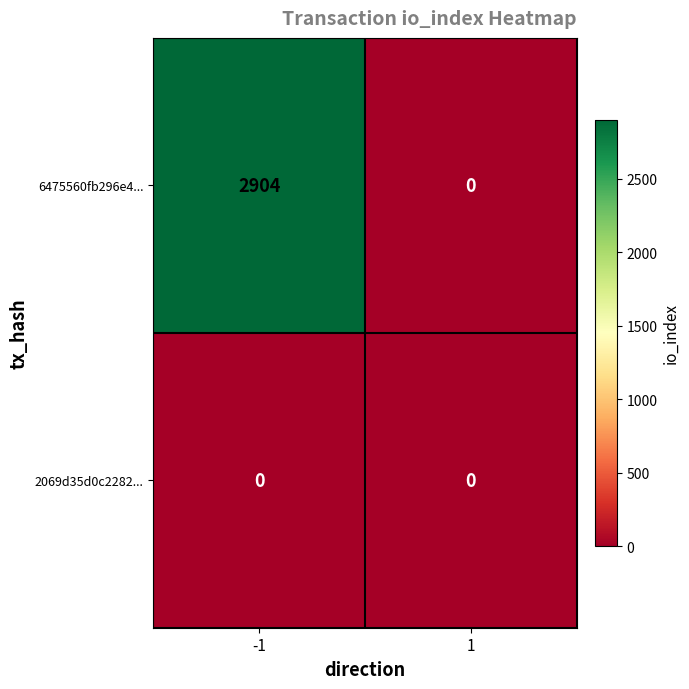

Which series has the widest spread of values?

6475560fb296e4...